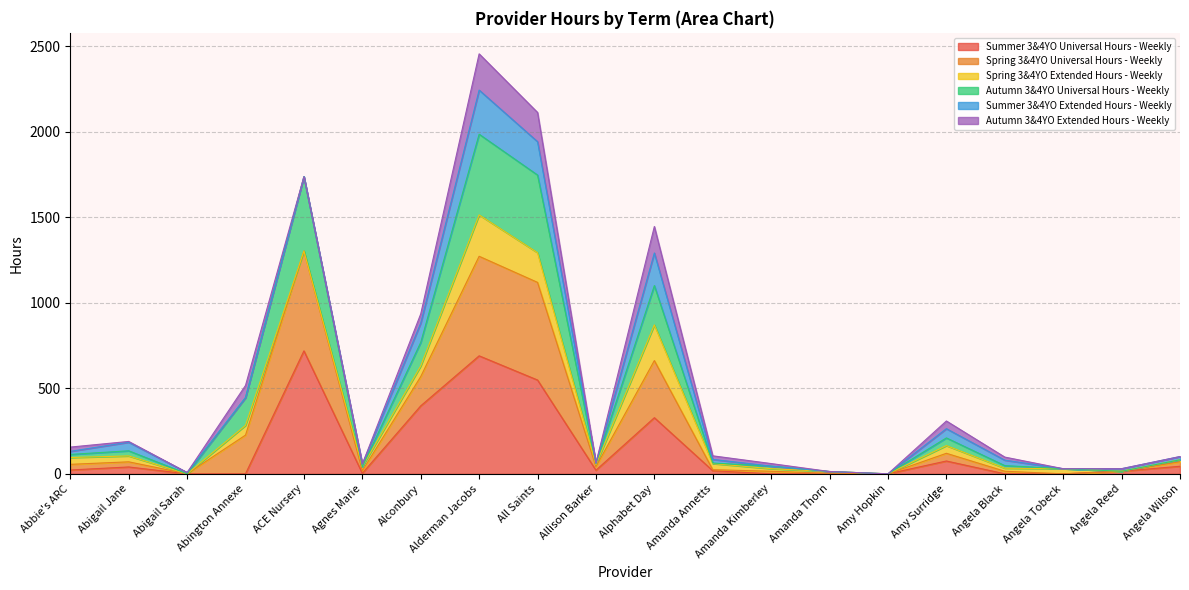

What is the maximum value for Summer 3&4YO Universal Hours - Weekly?

719.0